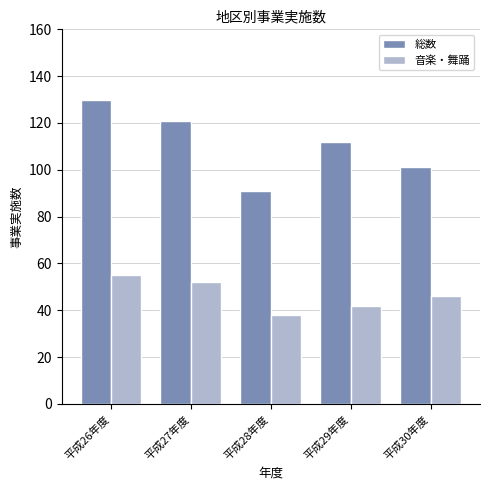

What is the approximate value of 総数 at 平成26年度, to the nearest 10?

130